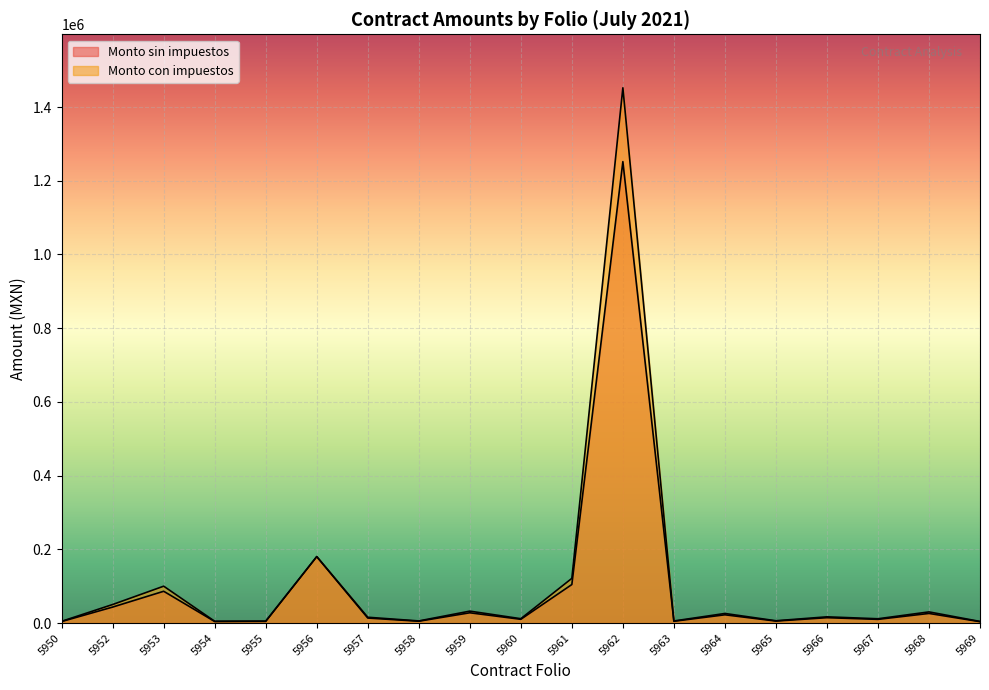

Which category has the highest value across all series?

5962